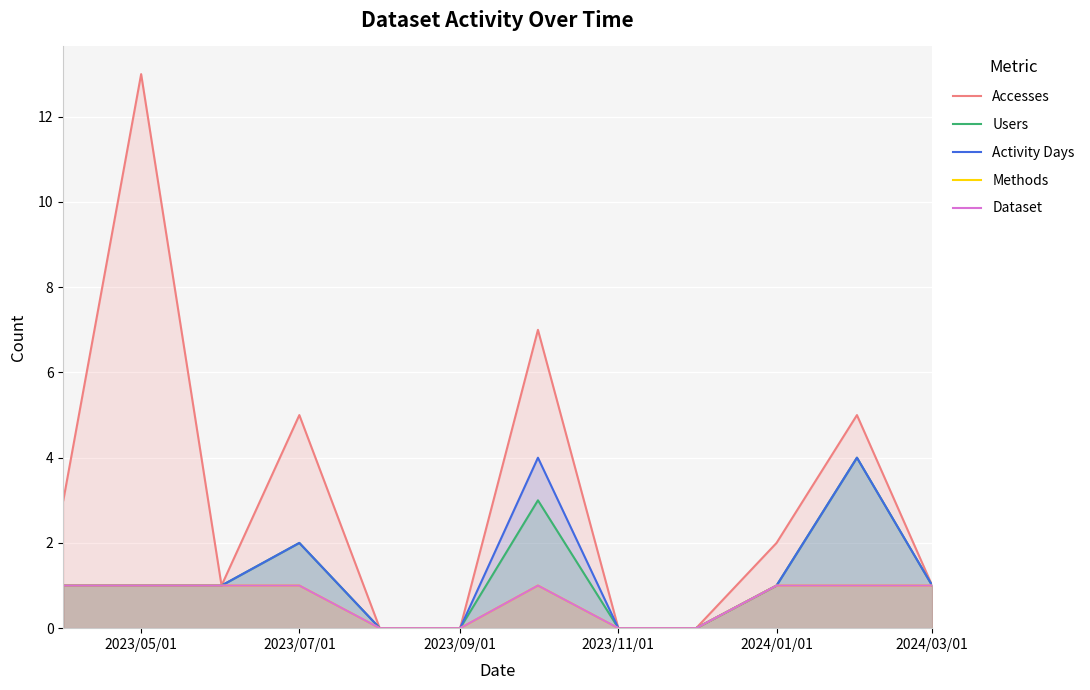

At which label does Accesses first exceed 2?

2023/05/01